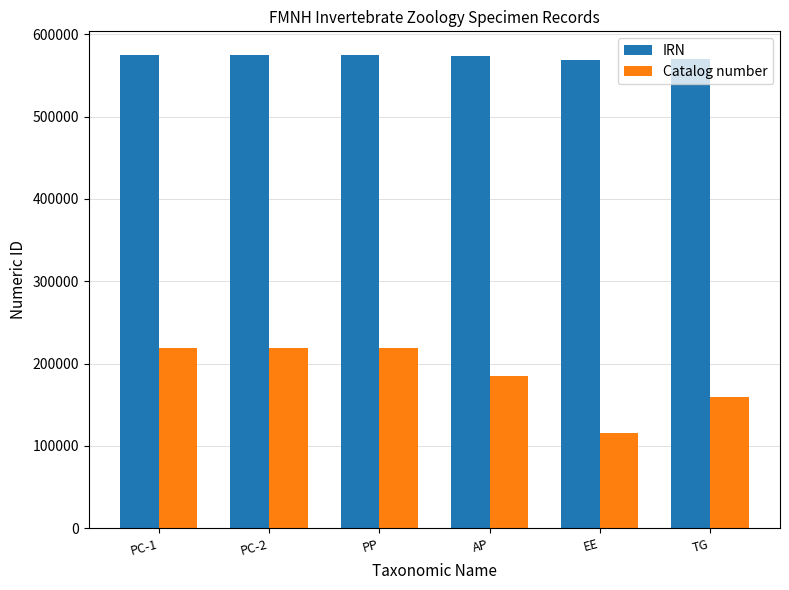

Count the number of data series in this chart.

2